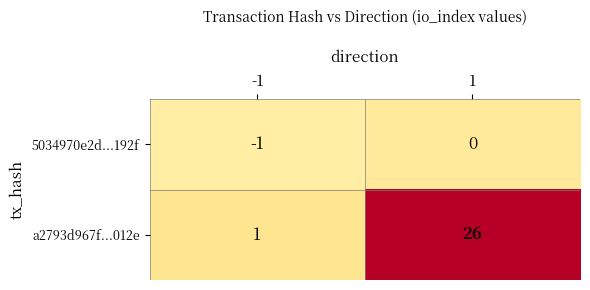

True or false: 5034970e2d...192f has a value of -1 at -1.

True